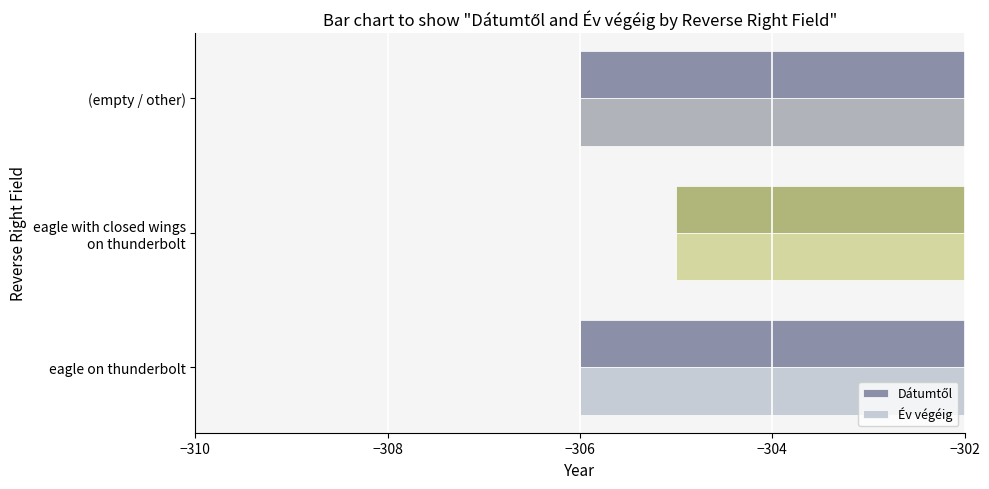

What value does the Év végéig series have at eagle on thunderbolt?

-306